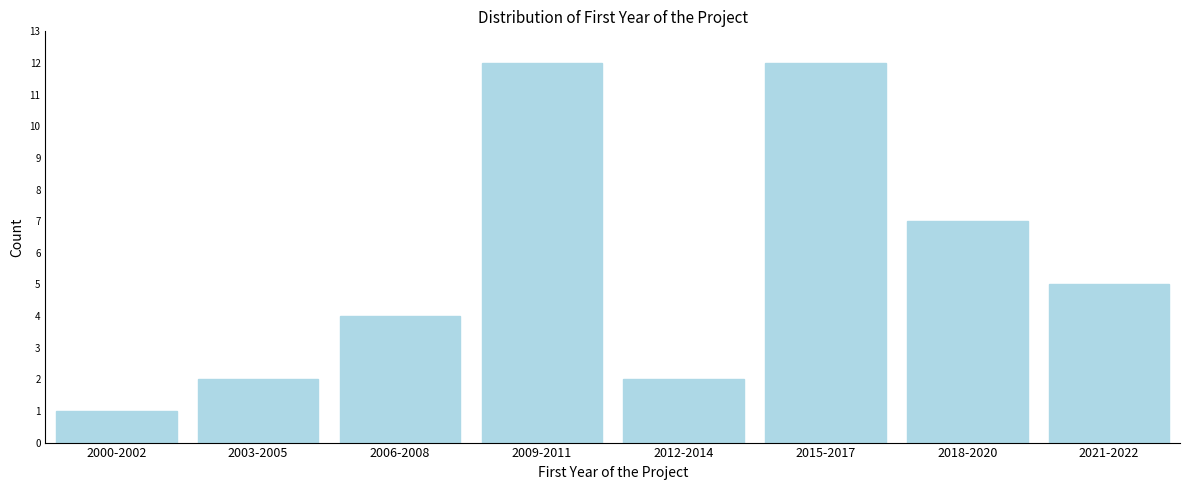

Reading left to right, extract all data points from this chart.

2000-2002=1	2003-2005=2	2006-2008=4	2009-2011=12	2012-2014=2	2015-2017=12	2018-2020=7	2021-2022=5